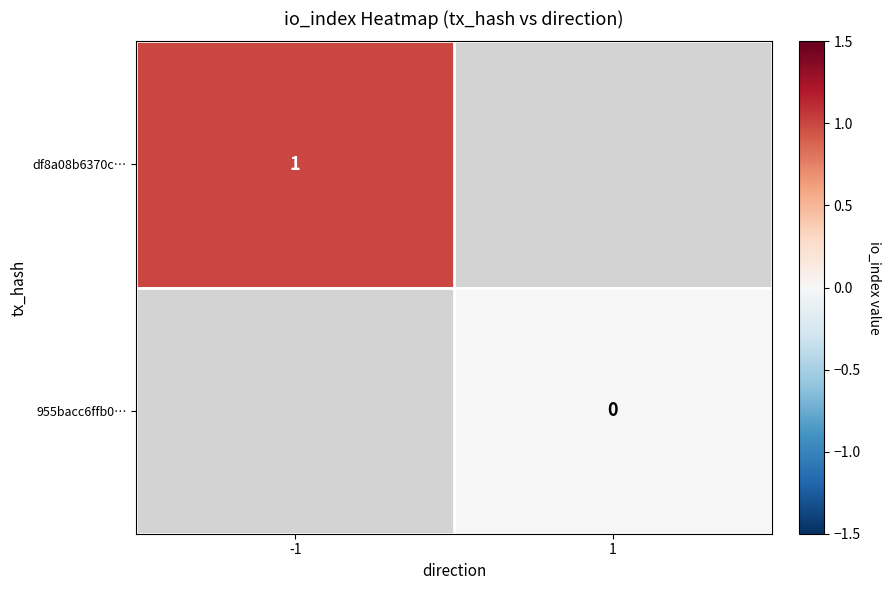

The df8a08b6370c… series shows 1 at -1. True or false?

True